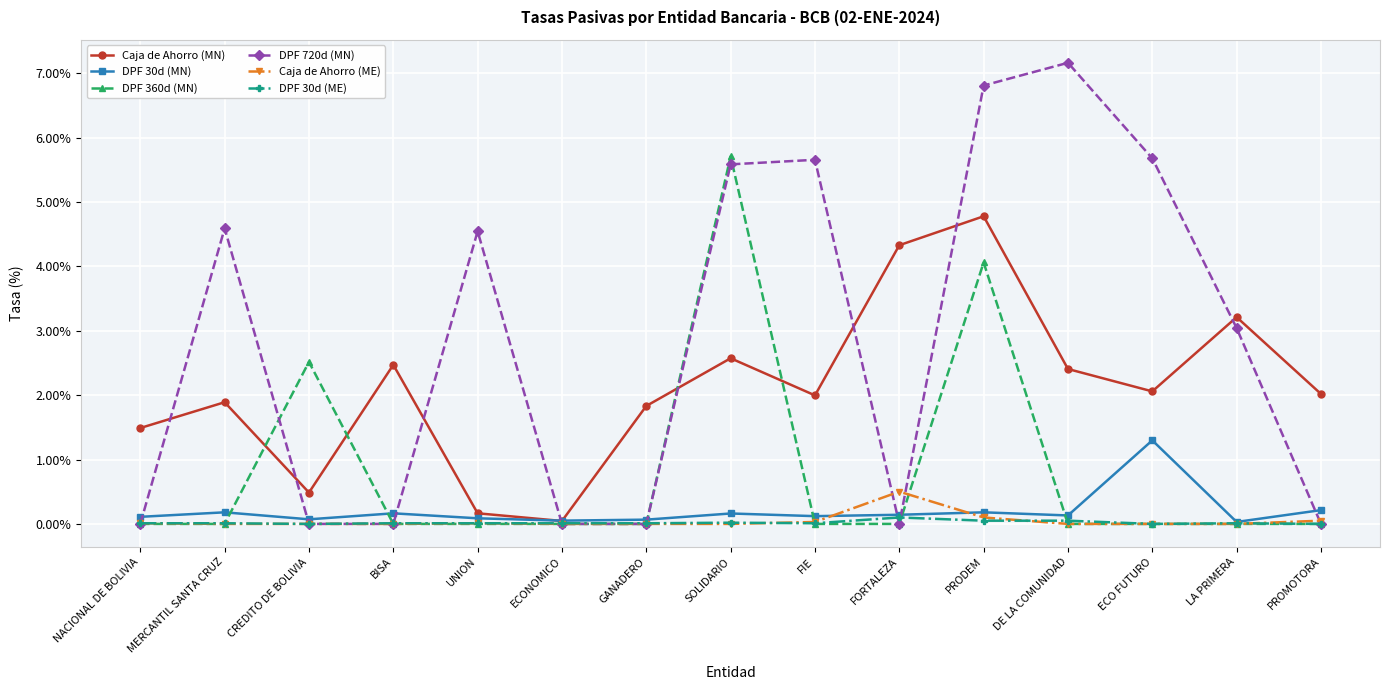

At which category does DPF 360d (MN) reach its first local peak?

CREDITO DE BOLIVIA